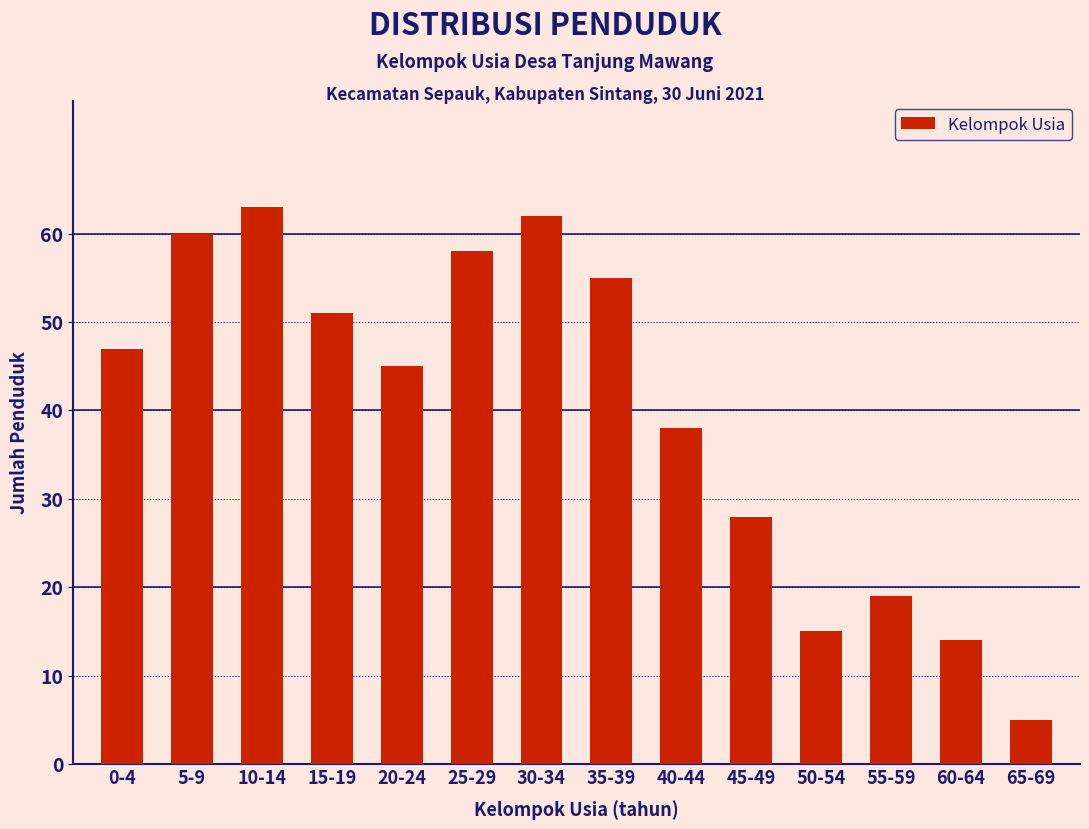

Reading left to right, transcribe all the data shown in this chart.

0-4=47	5-9=60	10-14=63	15-19=51	20-24=45	25-29=58	30-34=62	35-39=55	40-44=38	45-49=28	50-54=15	55-59=19	60-64=14	65-69=5